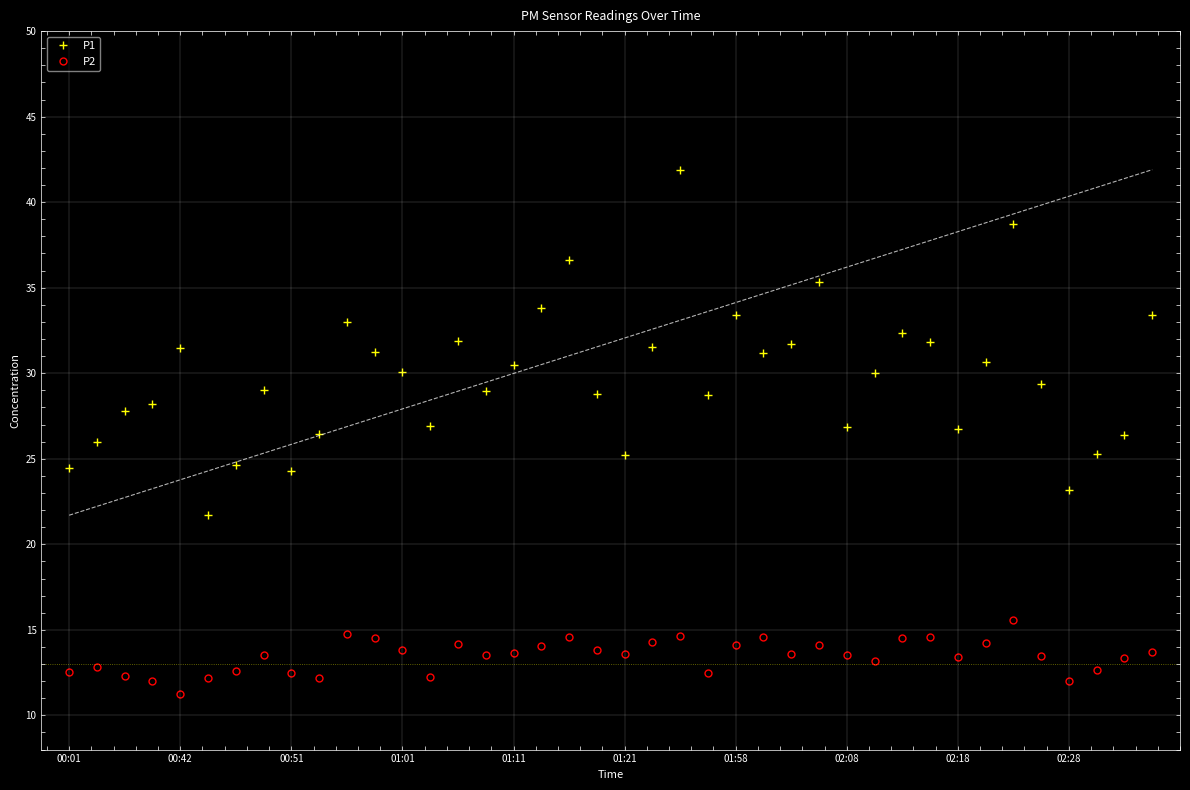

True or false: P1 and P2 intersect in this chart.

False